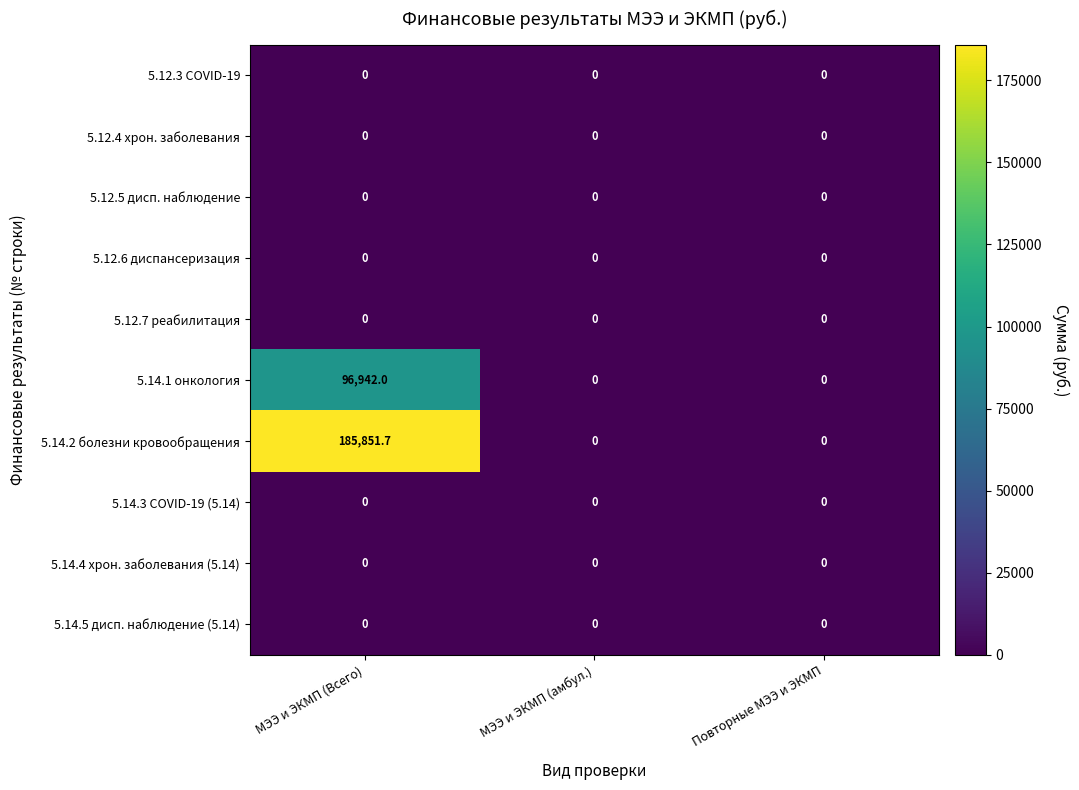

Which series has the largest total across all categories?

5.14.2 болезни кровообращения